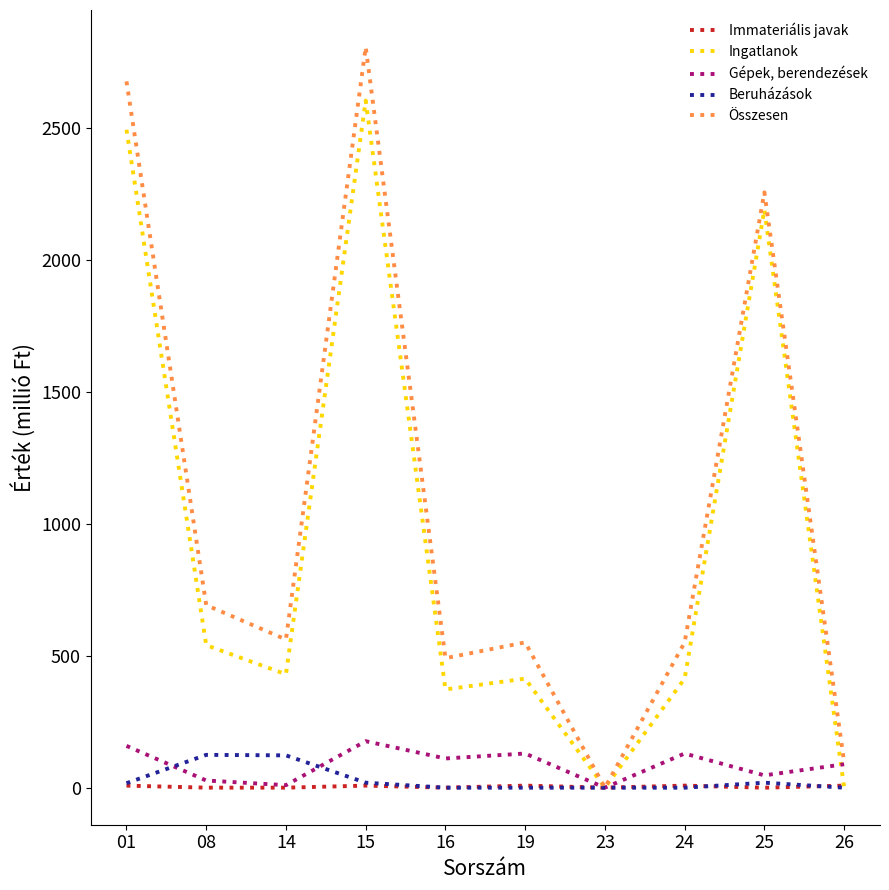

Which series has the largest range (max minus min)?

Összesen